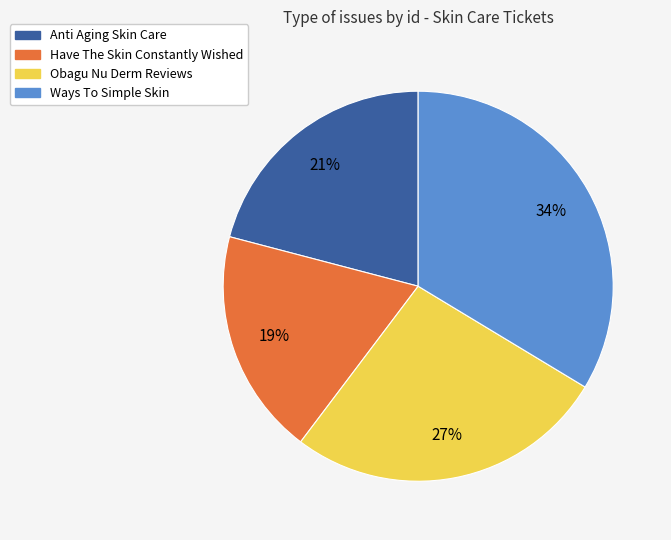

Is there a majority slice in this chart?

No